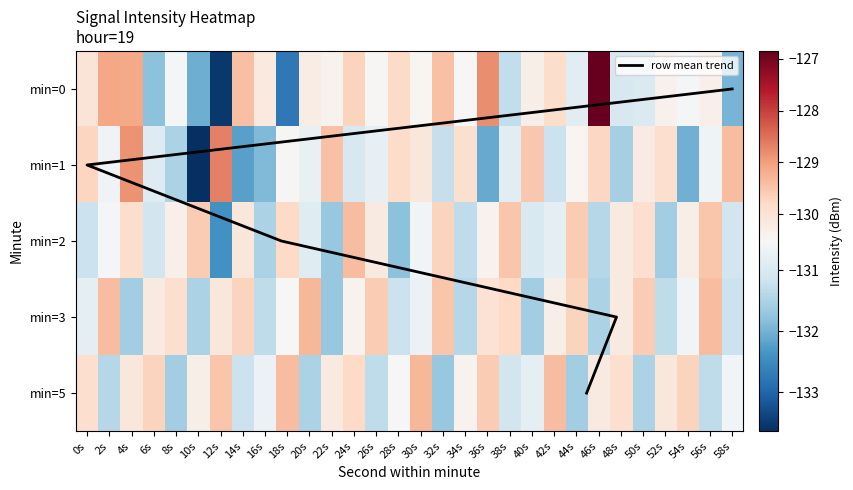

Reading right to left, extract all data points from this chart.

0: 58s=-132.0	56s=-130.3	54s=-130.6	52s=-130.4	50s=-131.0	48s=-131.0	46s=-126.8	44s=-130.8	42s=-129.9	40s=-130.3	38s=-131.3	36s=-128.8	34s=-130.5	32s=-129.4	30s=-130.4	28s=-129.8	26s=-130.5	24s=-129.7	22s=-130.4	20s=-130.2	18s=-132.8	16s=-130.2	14s=-129.4	12s=-133.5	10s=-132.1	8s=-130.6	6s=-131.8	4s=-129.1	2s=-129.1	0s=-130.1
1: 58s=-129.4	56s=-130.7	54s=-132.0	52s=-129.9	50s=-130.2	48s=-131.6	46s=-129.8	44s=-130.4	42s=-131.2	40s=-129.5	38s=-130.9	36s=-132.1	34s=-129.9	32s=-131.2	30s=-130.1	28s=-129.8	26s=-130.8	24s=-131.0	22s=-129.4	20s=-130.8	18s=-130.5	16s=-131.9	14s=-132.2	12s=-128.7	10s=-133.6	8s=-131.5	6s=-130.9	4s=-128.9	2s=-130.6	0s=-129.7
2: 58s=-131.1	56s=-129.5	54s=-130.3	52s=-131.6	50s=-129.9	48s=-130.2	46s=-131.4	44s=-129.6	42s=-130.8	40s=-131.0	38s=-129.5	36s=-130.4	34s=-131.3	32s=-129.7	30s=-130.6	28s=-131.8	26s=-130.2	24s=-129.4	22s=-131.7	20s=-130.9	18s=-129.8	16s=-131.5	14s=-130.1	12s=-132.4	10s=-129.6	8s=-130.3	6s=-131.1	4s=-129.9	2s=-130.6	0s=-131.2
3: 58s=-131.2	56s=-129.4	54s=-130.6	52s=-131.3	50s=-129.6	48s=-130.2	46s=-131.5	44s=-129.7	42s=-130.3	40s=-131.6	38s=-129.8	36s=-130.0	34s=-131.4	32s=-129.5	30s=-130.7	28s=-131.2	26s=-129.6	24s=-130.4	22s=-131.7	20s=-129.3	18s=-130.5	16s=-131.3	14s=-129.7	12s=-130.1	10s=-131.5	8s=-129.9	6s=-130.2	4s=-131.6	2s=-129.4	0s=-130.8
5: 58s=-130.6	56s=-131.3	54s=-129.7	52s=-130.1	50s=-131.5	48s=-129.9	46s=-130.2	44s=-131.6	42s=-129.4	40s=-130.8	38s=-131.1	36s=-129.6	34s=-130.4	32s=-131.7	30s=-129.3	28s=-130.5	26s=-131.3	24s=-129.8	22s=-130.2	20s=-131.5	18s=-129.4	16s=-130.7	14s=-131.2	12s=-129.5	10s=-130.3	8s=-131.6	6s=-129.7	4s=-130.1	2s=-131.4	0s=-129.9